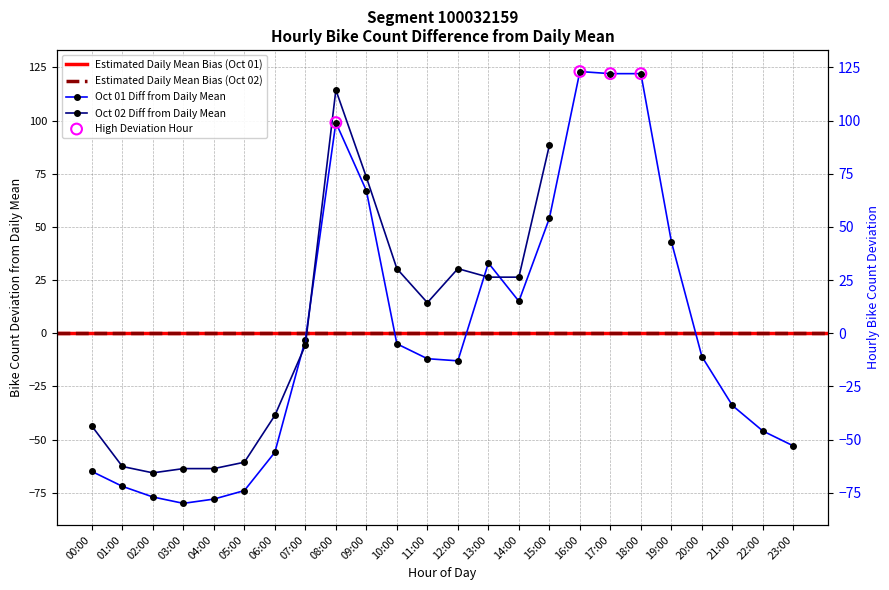

What is the change in value from 03:00 to 11:00?

+68.0